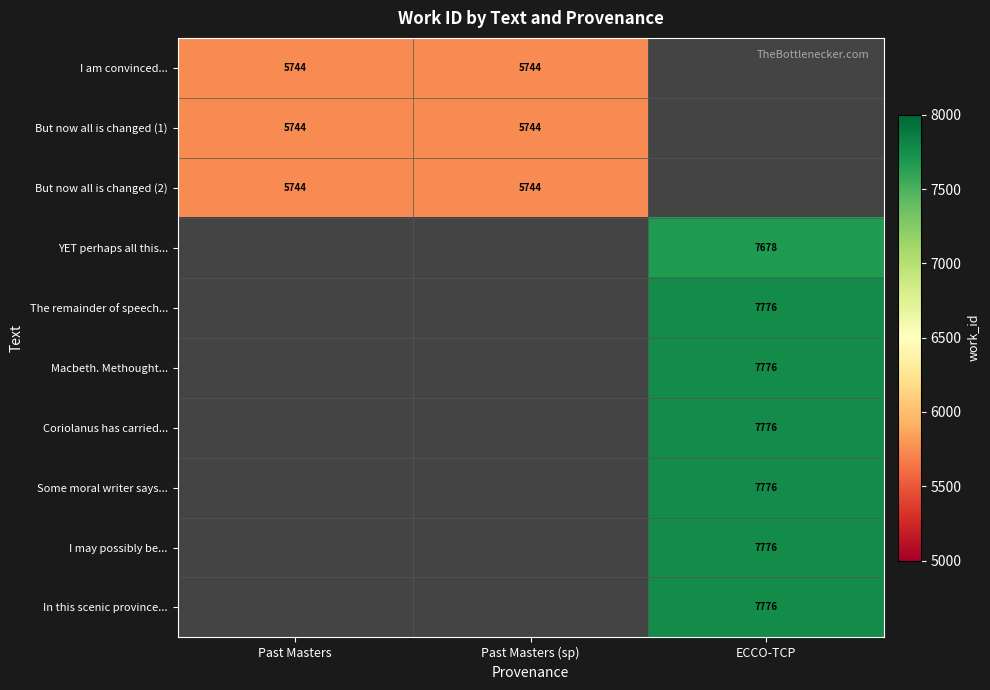

What is the sum of the But now all is changed (1) values at Past Masters (sp) and Past Masters?

11488